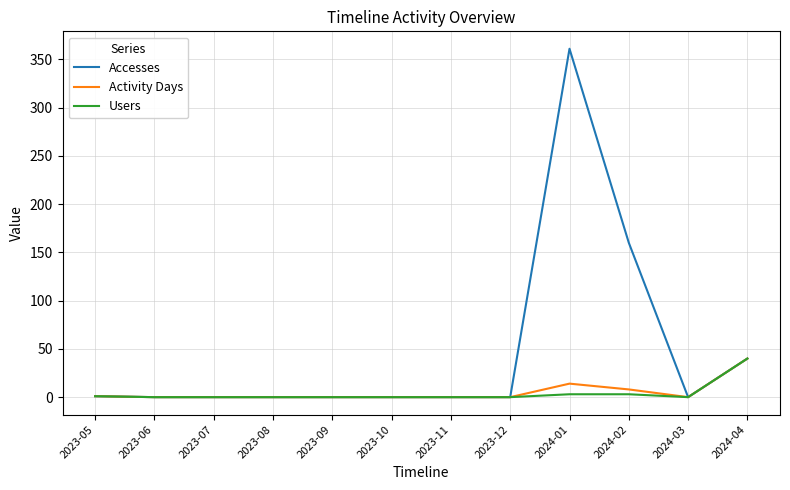

At which label does Activity Days reach its peak?

2024-04